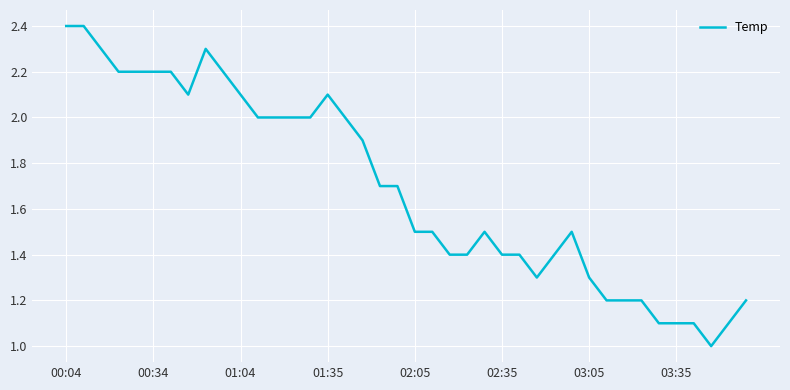

What is the difference between the maximum and minimum values?

1.4